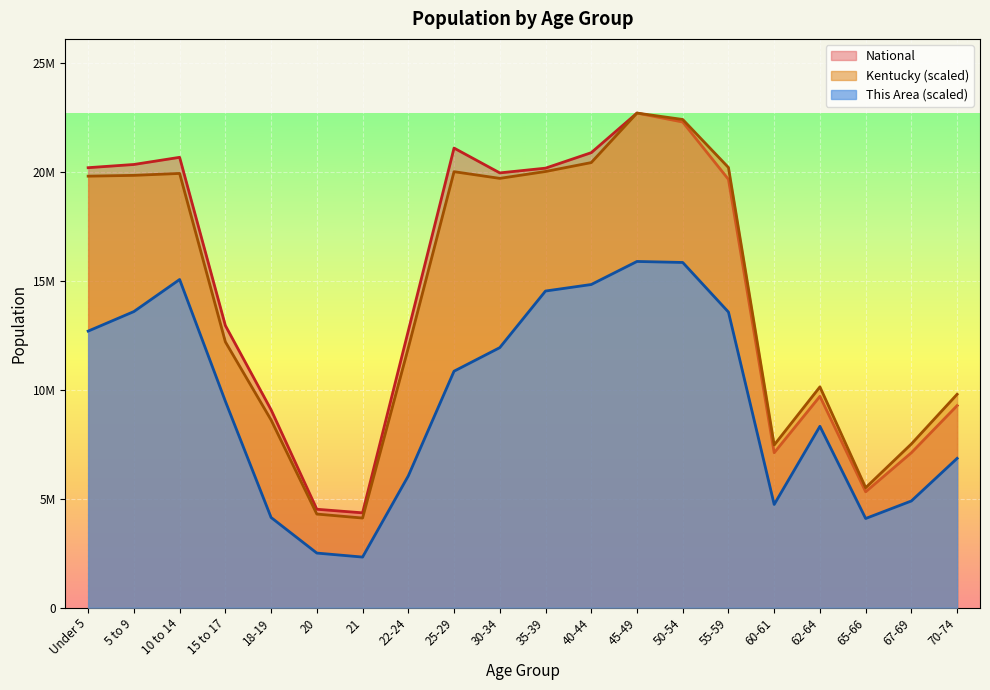

What is the label of the 9th point from the left?

25-29